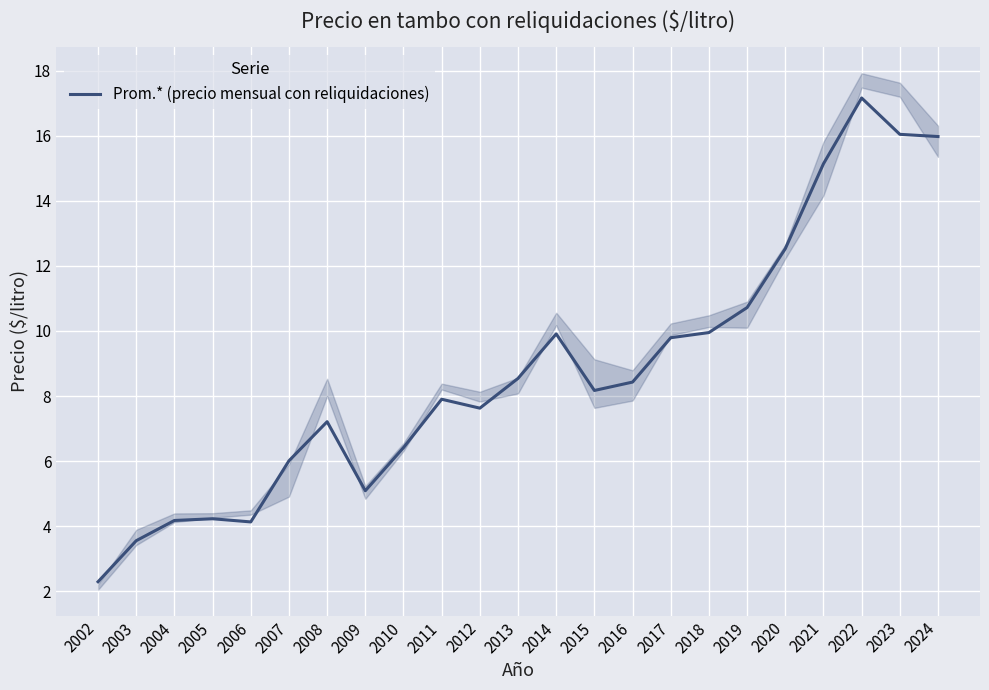

Where is the first local maximum?

2005